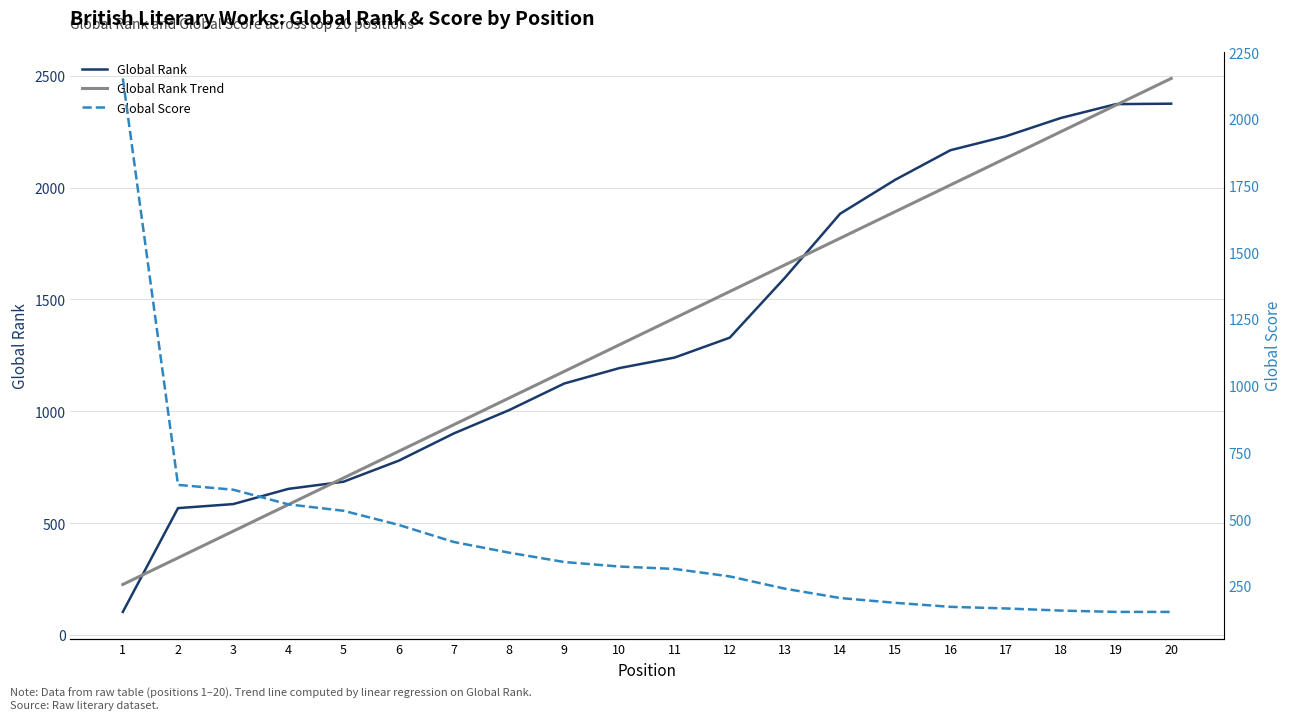

How many values in the Global Rank series are below 1240?

10